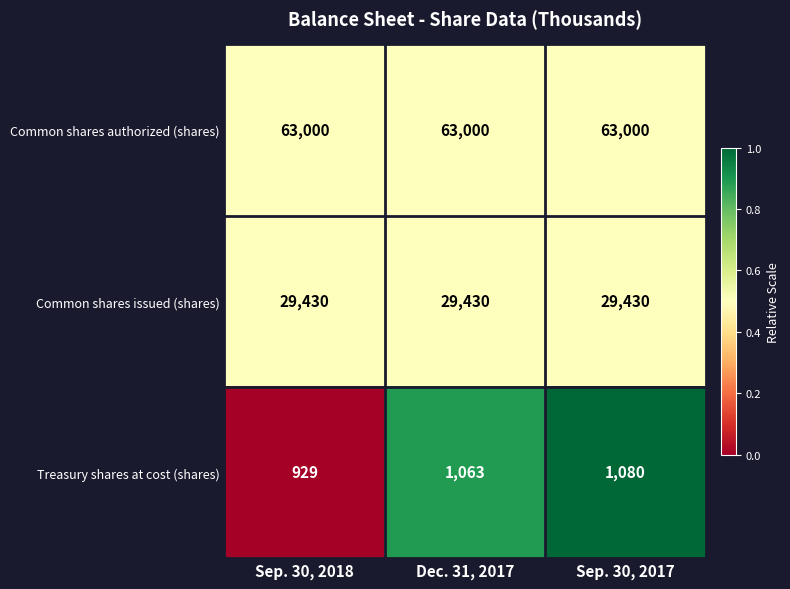

Reading left to right, list all the values displayed in this chart.

Common shares authorized (shares): Sep. 30, 2018=63000	Dec. 31, 2017=63000	Sep. 30, 2017=63000
Common shares issued (shares): Sep. 30, 2018=29430	Dec. 31, 2017=29430	Sep. 30, 2017=29430
Treasury shares at cost (shares): Sep. 30, 2018=929	Dec. 31, 2017=1063	Sep. 30, 2017=1080